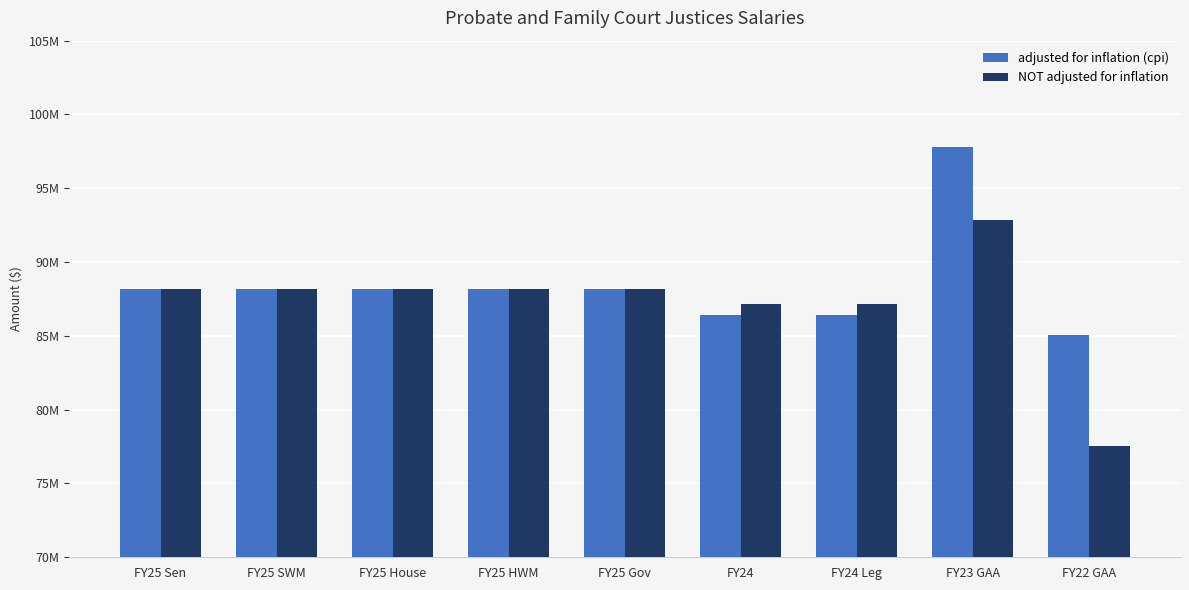

Are the bars grouped side by side (vs. stacked)?

Yes